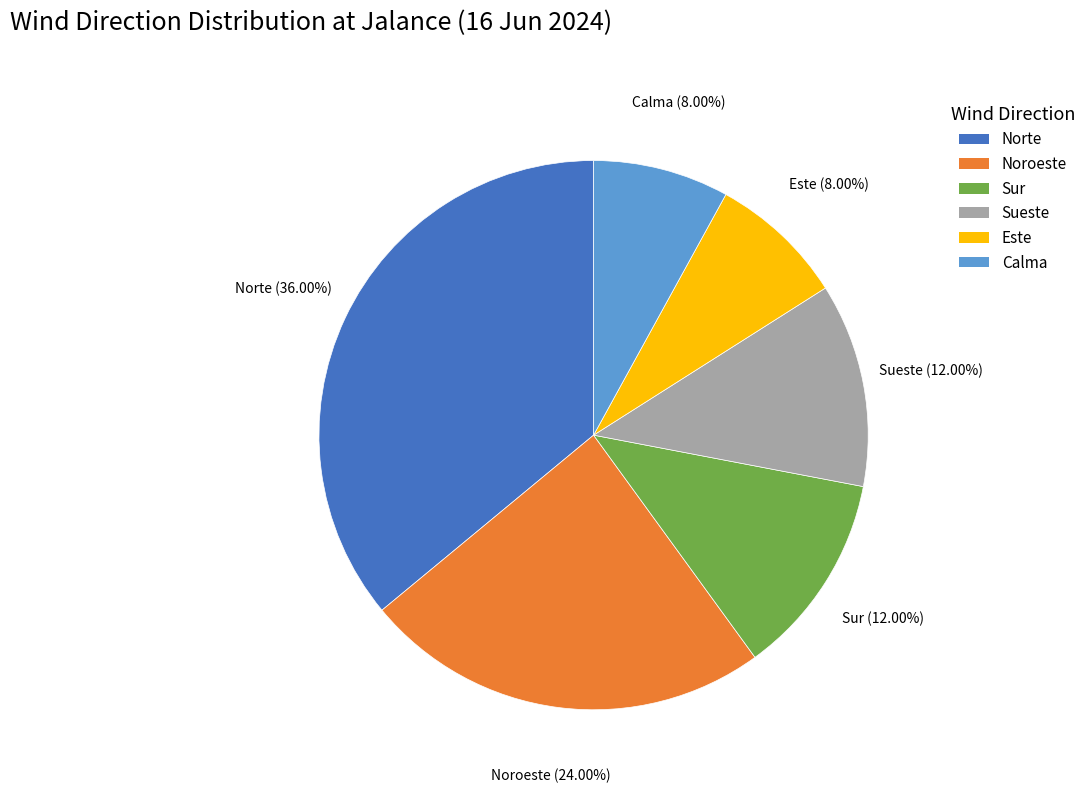

Is the sum of Calma and Sur greater than half?

No